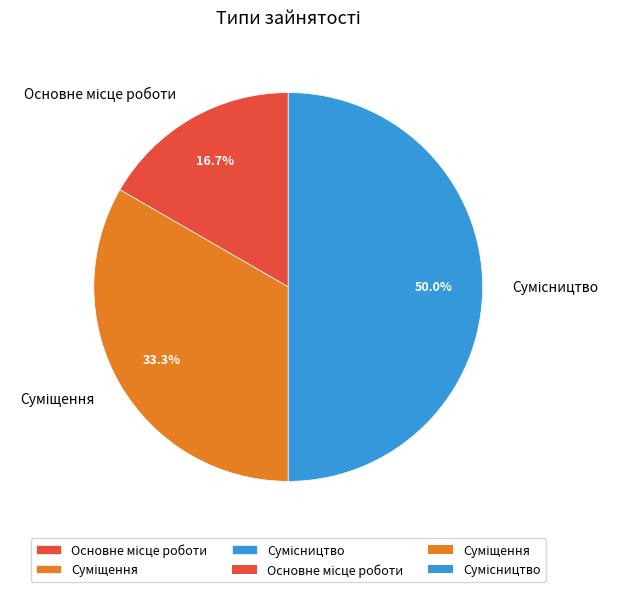

How many slices are in this pie chart?

3